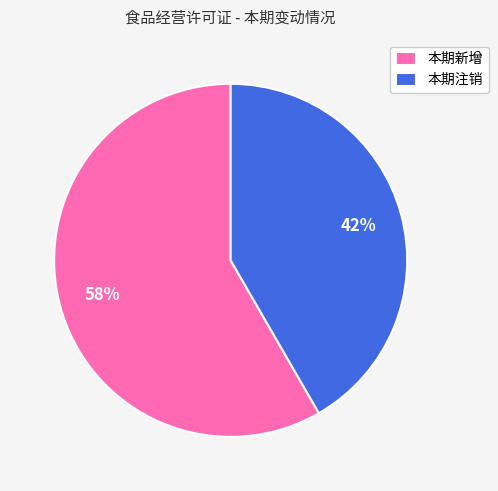

What percentage is the 本期新增 slice, to the nearest percent?

58%